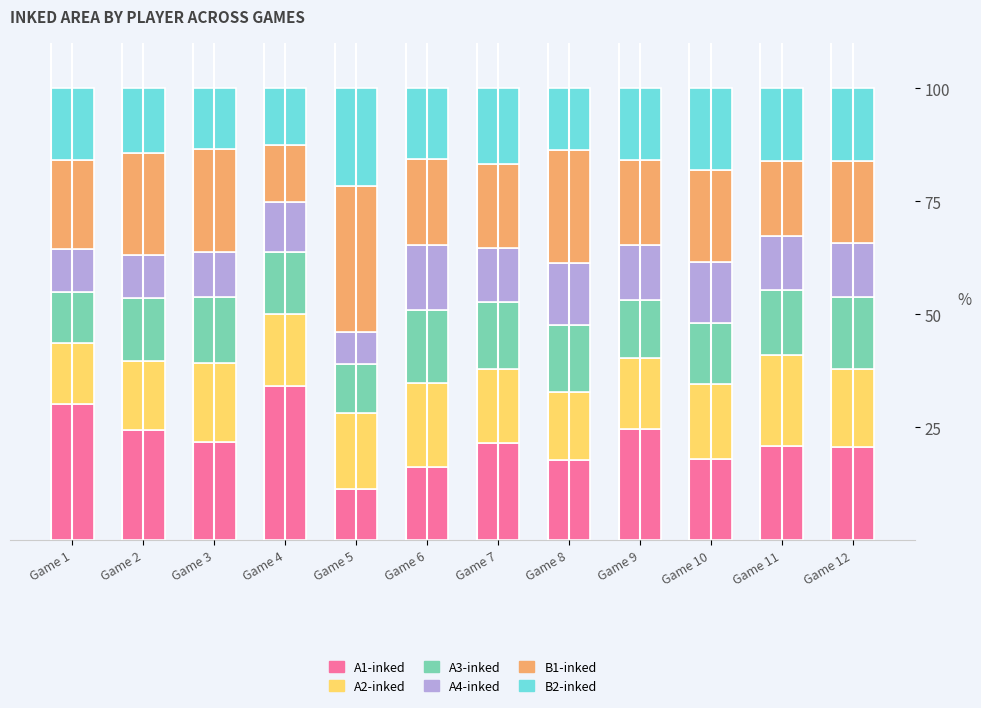

What is the total value across all series at Game 11?

100.0